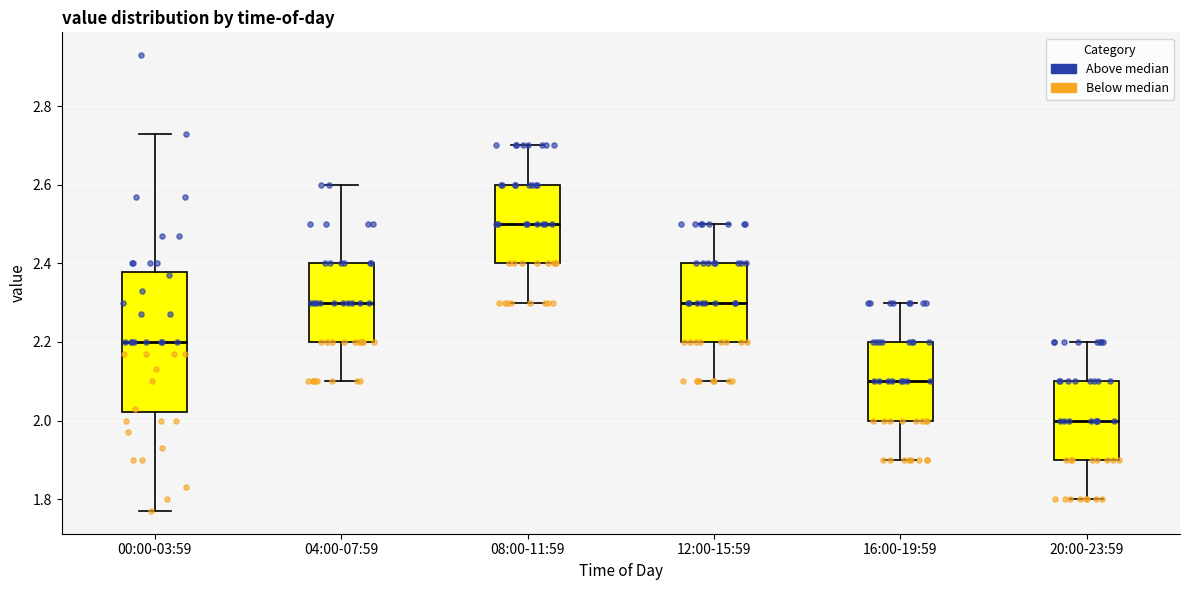

Where is the upper edge of the box for 16:00-19:59 on the y-axis? The values are not printed on the chart, so give them approximately, as read against the axis.

2.20